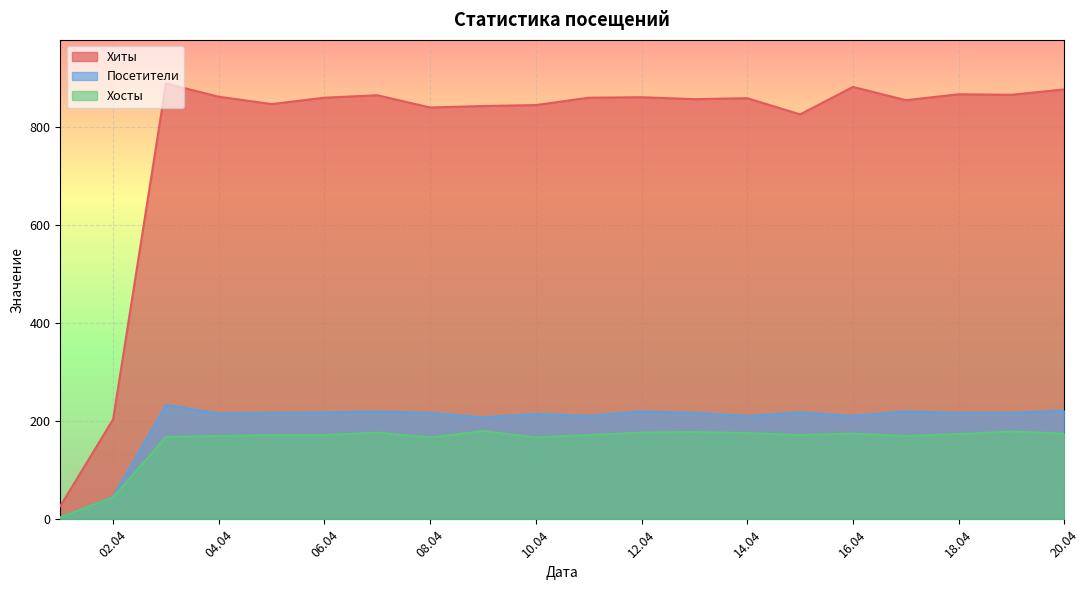

How many data points in Хиты are above 860?

8